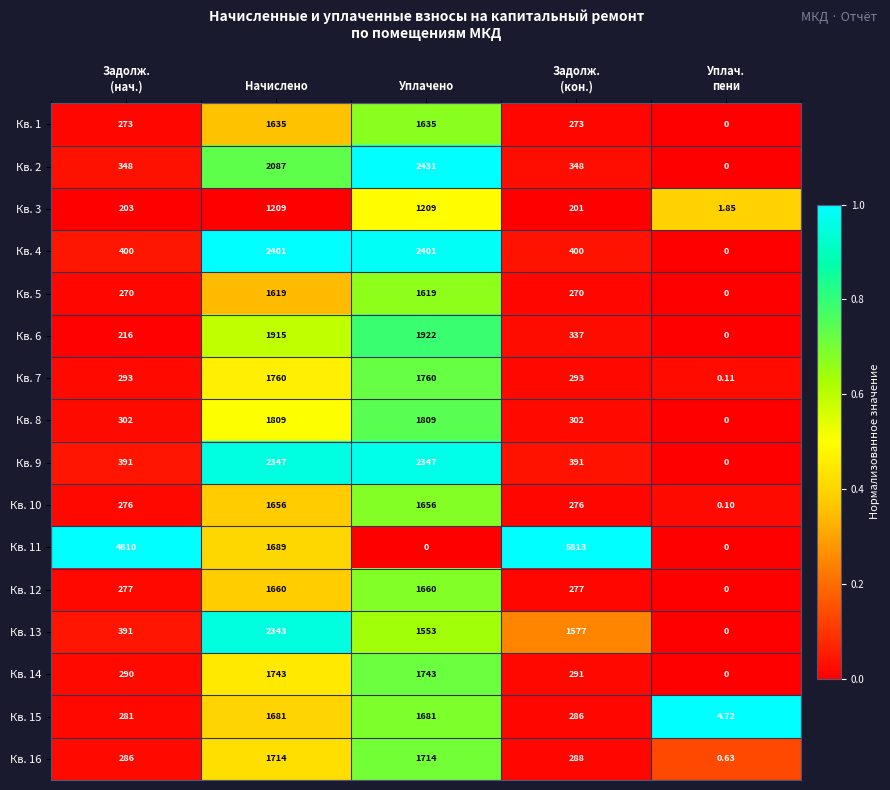

Where is Кв. 11 nearest to the value 2906?

Начислено